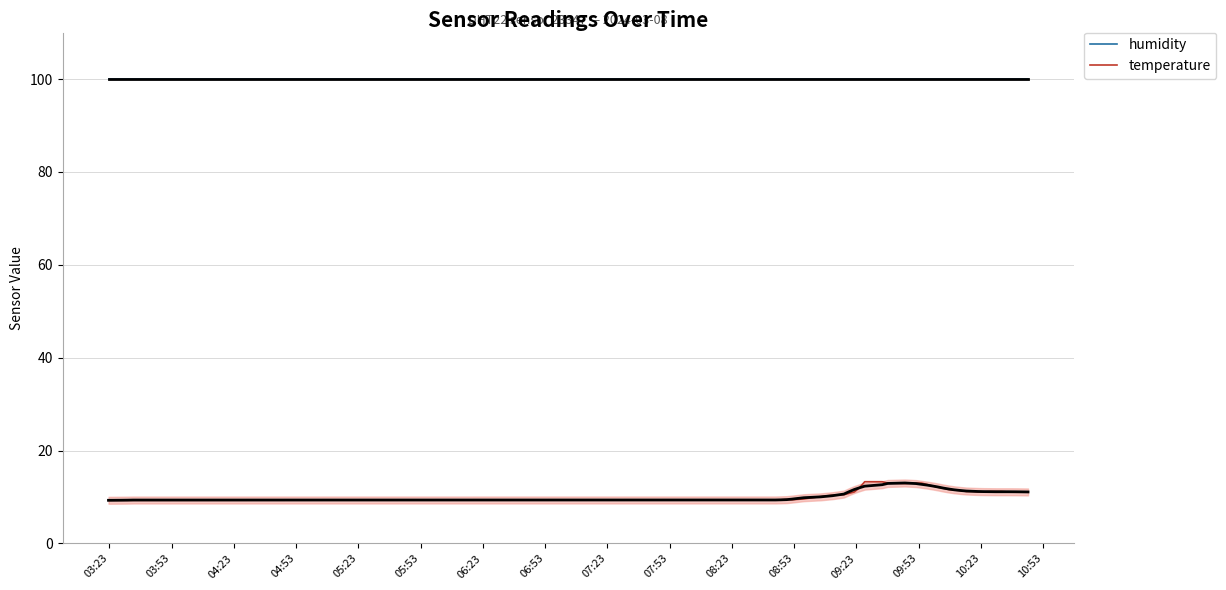

Rank the series by their maximum value, from highest to lowest.

humidity, temperature